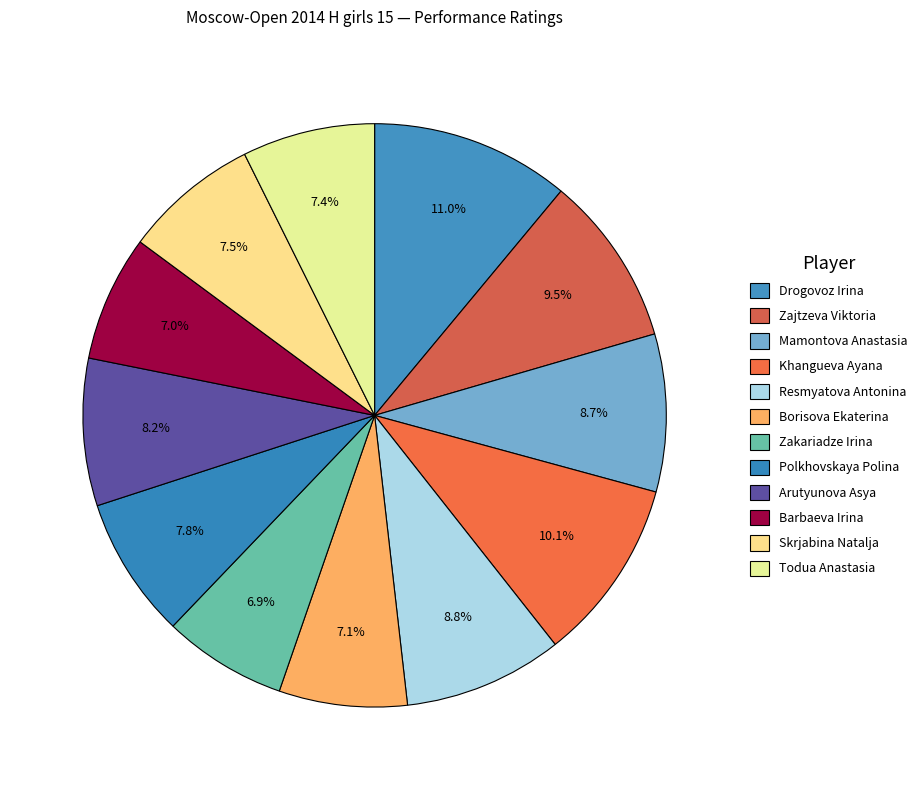

To the nearest percent, what is the difference between the Drogovoz Irina and Zajtzeva Viktoria slice percentages?

2%